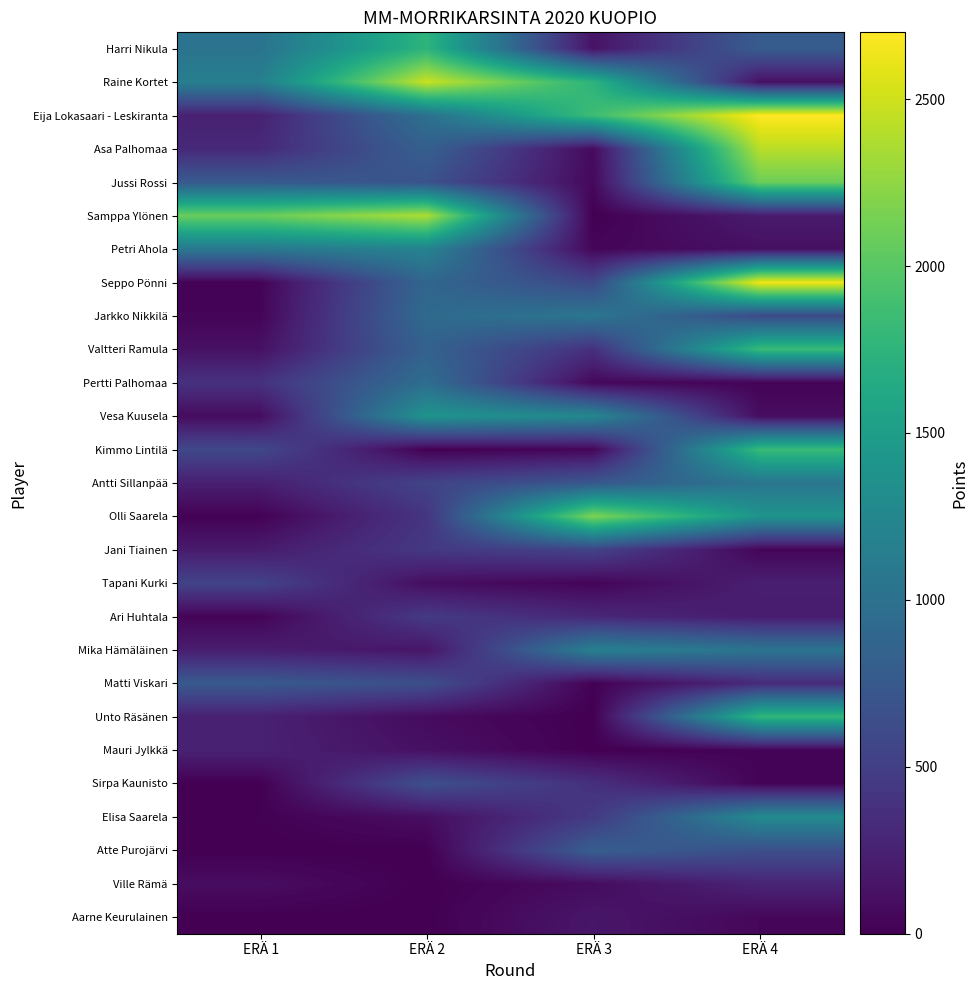

Which label corresponds to the largest value in the chart?

ERÄ 4